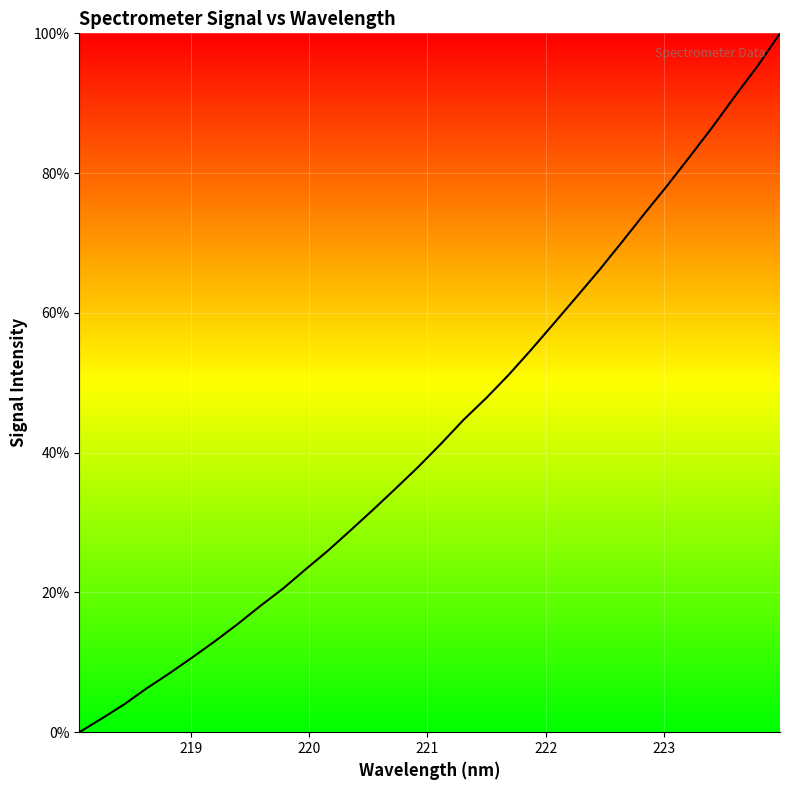

What is the difference between the maximum and minimum values?

100.0